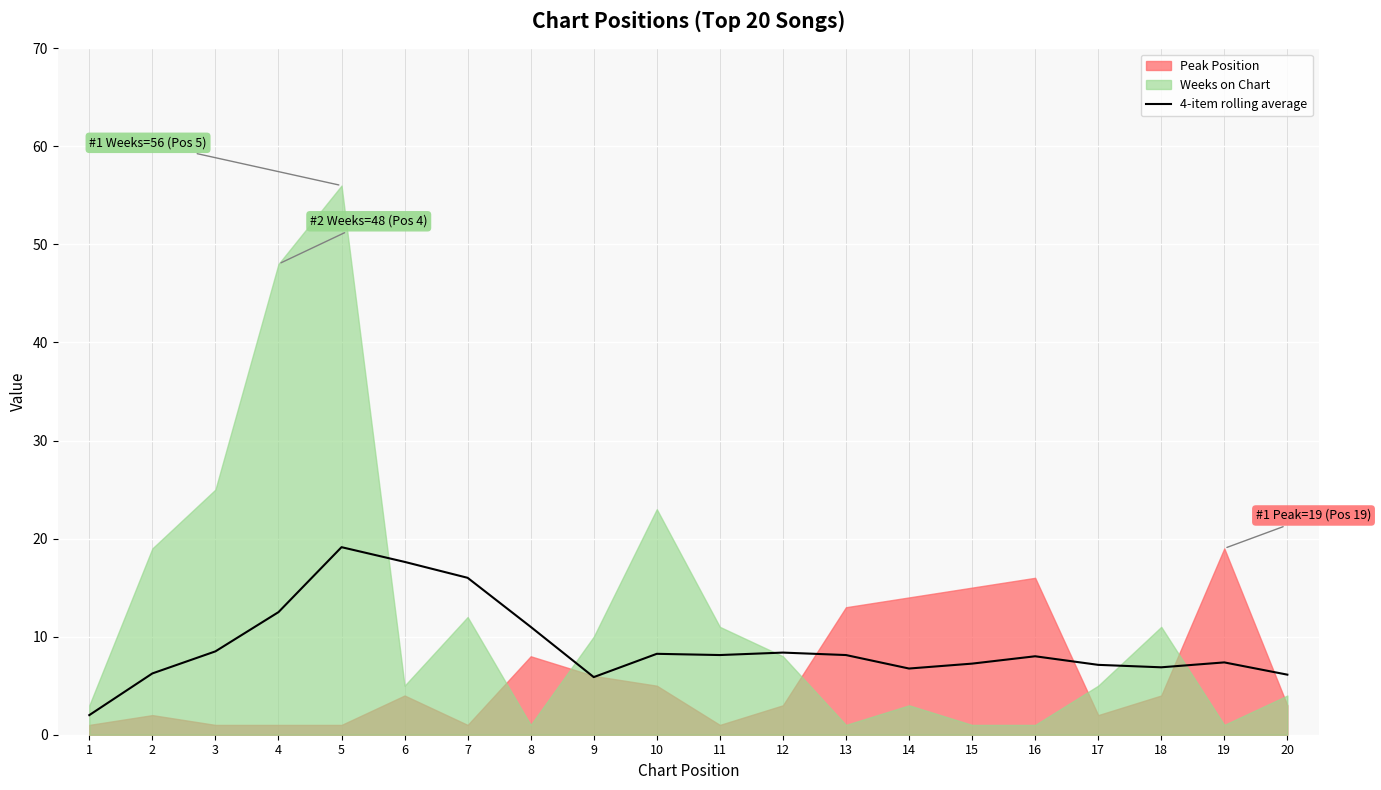

Reading left to right, list all the values displayed in this chart.

2.0	6.2	8.5	12.5	19.1	17.6	16.0	11.0	5.9	8.2	8.1	8.4	8.1	6.8	7.2	8.0	7.1	6.9	7.4	6.1